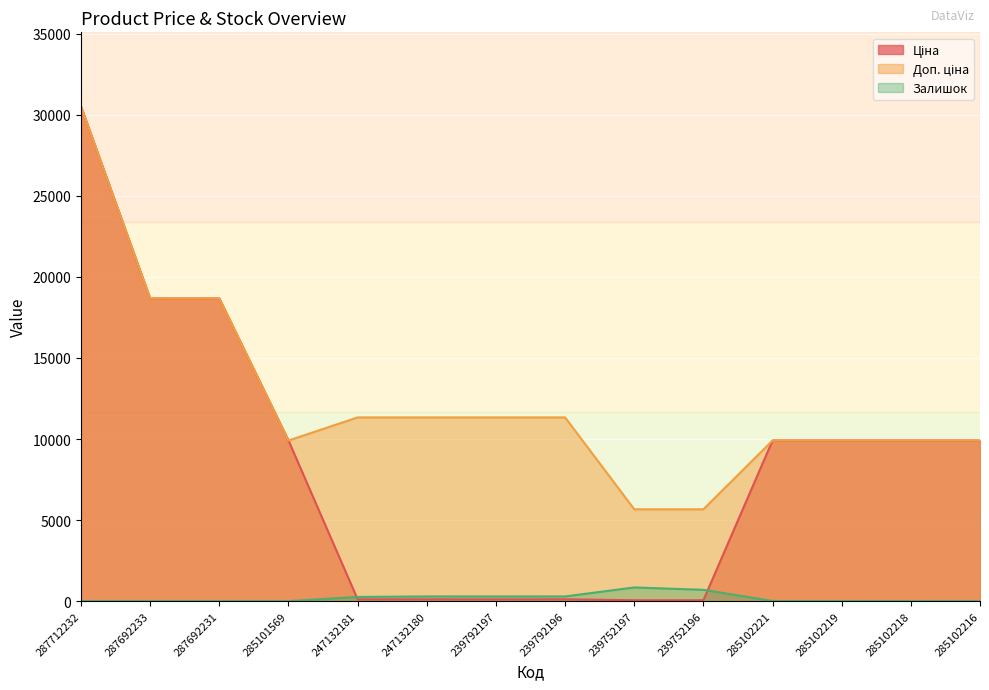

What value does the Залишок series have at 239752197?

845.0